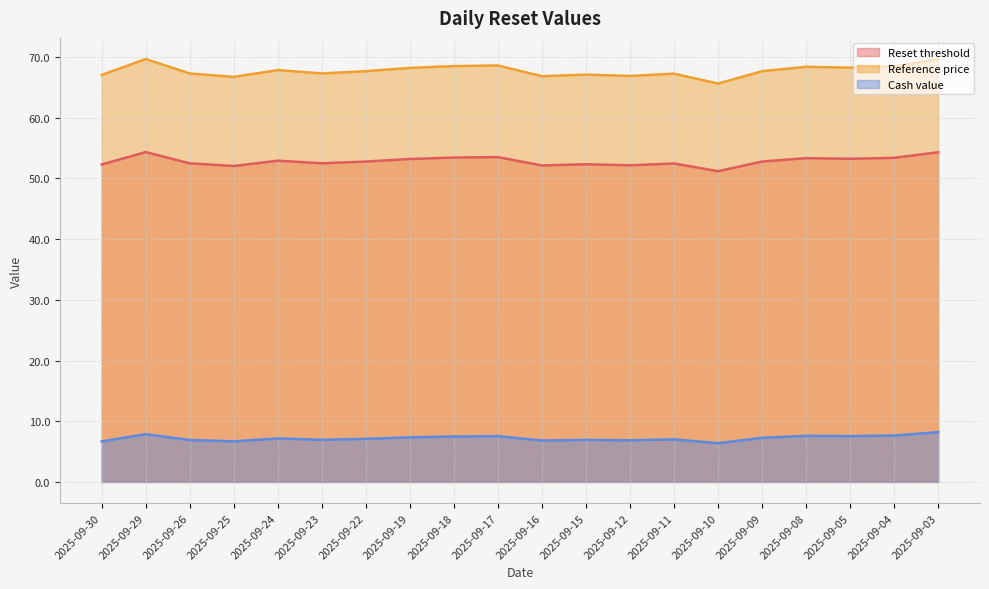

How many values in the Reference price series exceed 67?

16